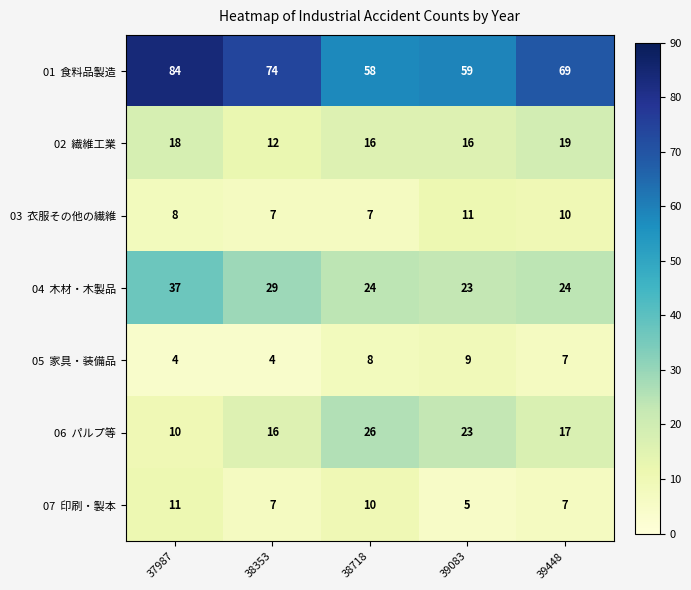

What is the greatest value displayed?

84